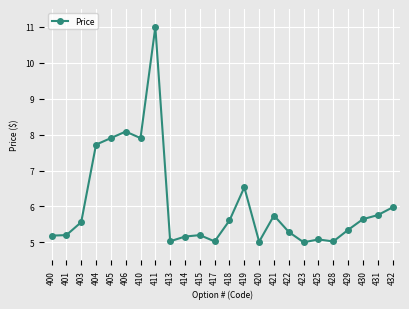

Is this an area chart (filled region under the line)?

No